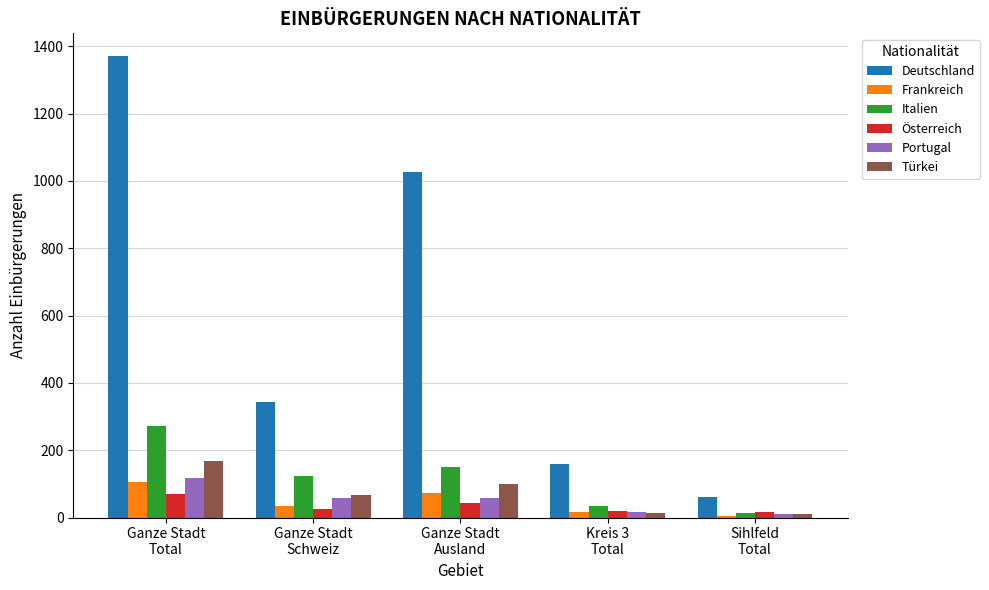

What is the average value of the Deutschland series?

592